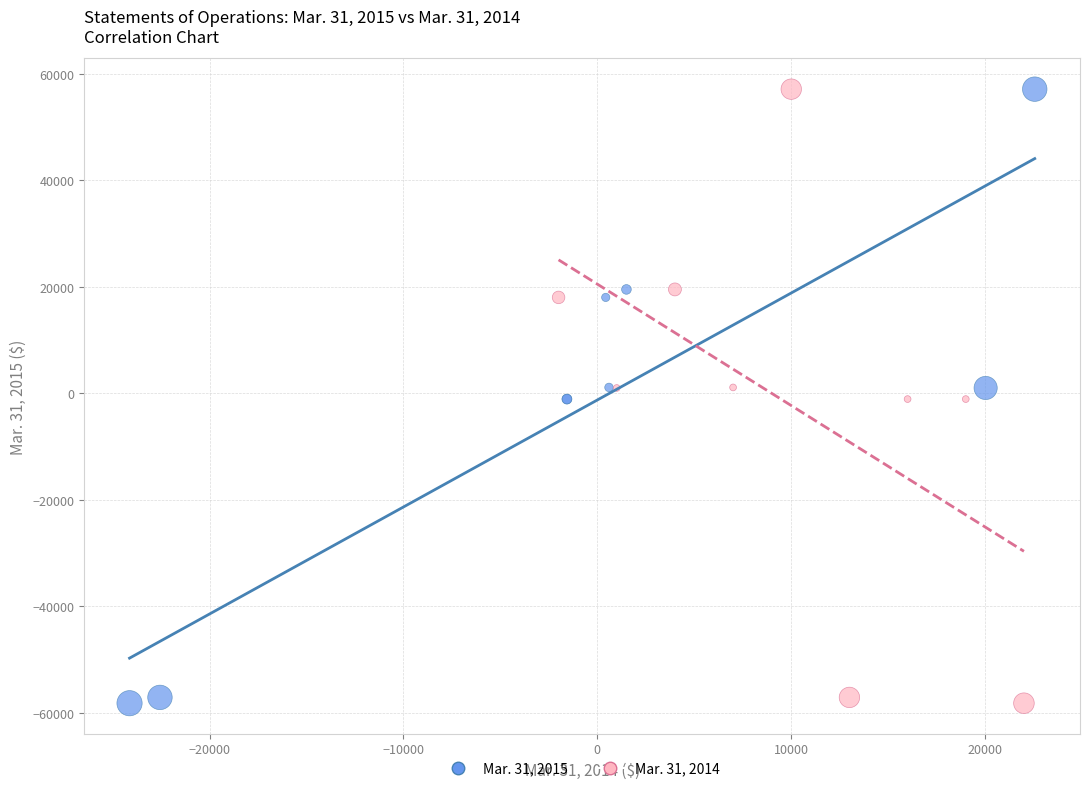

What are all the series names shown in the legend?

Mar. 31, 2015, Mar. 31, 2014